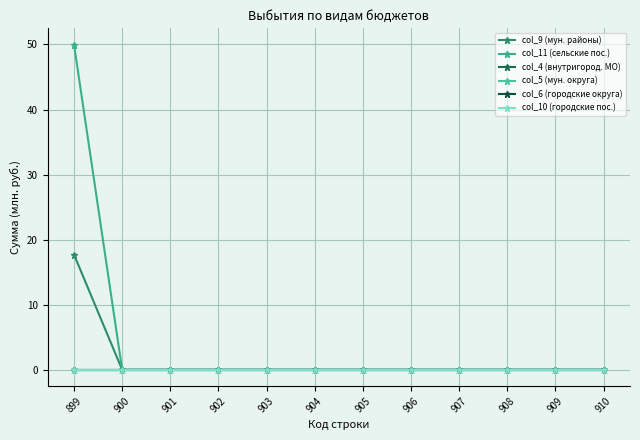

The col_11 (сельские пос.) series shows 50.0 at 899. True or false?

True